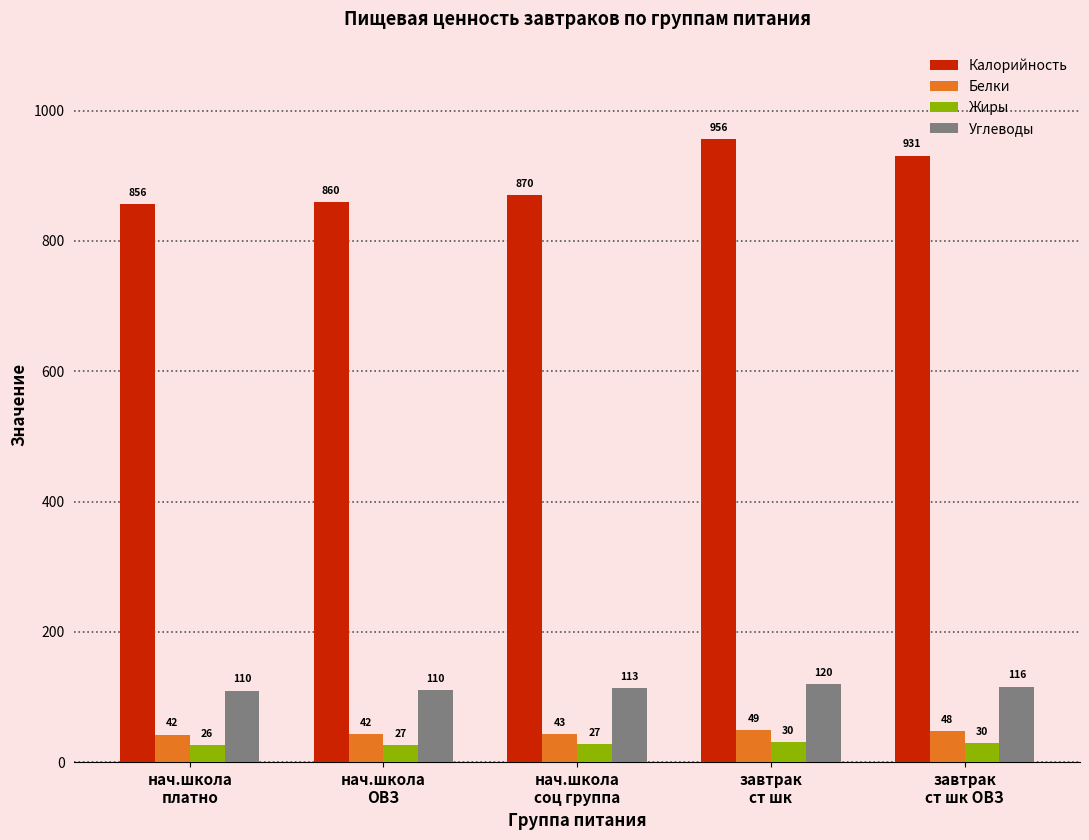

What is the highest value of the Углеводы series?

120.2